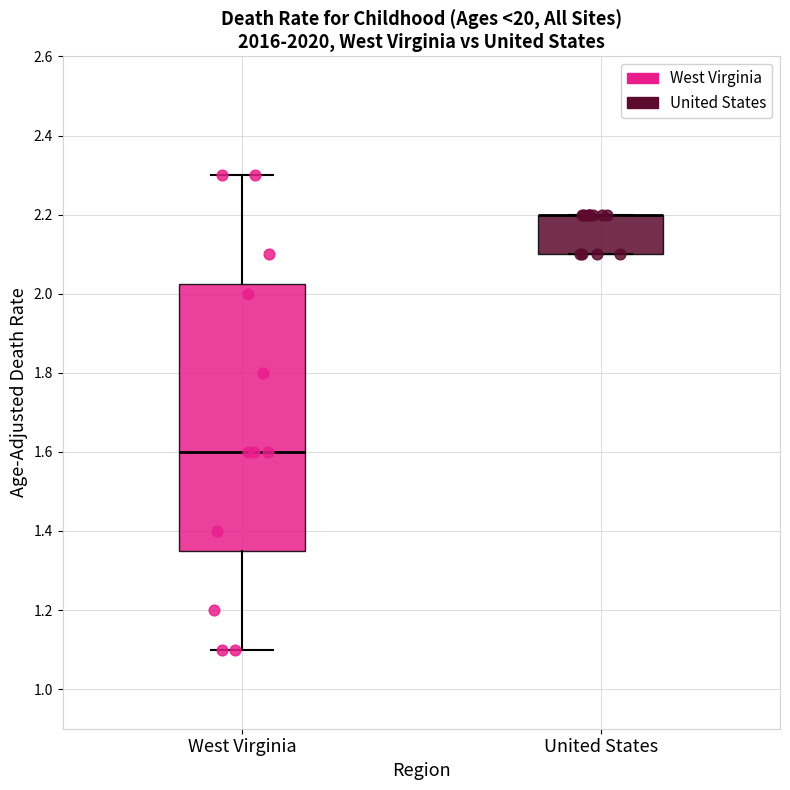

Reading left to right, read every box against the y-axis: the position of its median line, the range the box covers, and the ends of its whiskers. The values are not printed on the chart, so give them approximately, as read against the axis.

West Virginia: median 1.60, box 1.36 to 2.02, whiskers 1.10 to 2.30
United States: median 2.20 (drawn on the box's upper edge), box 2.10 to 2.20, whiskers 2.10 to 2.20